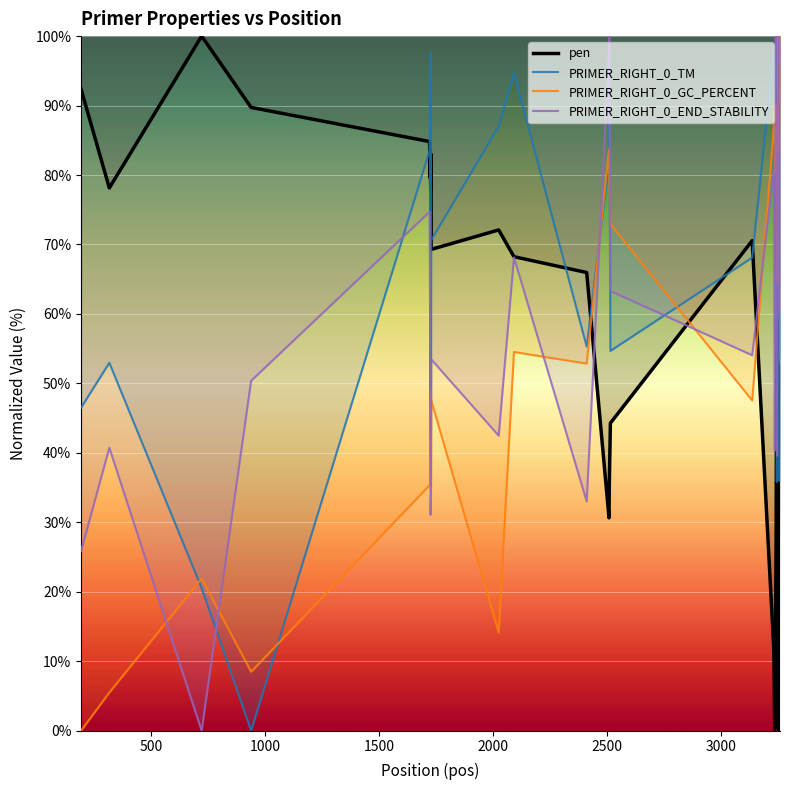

At how many categories does at least one series exceed 68?

39